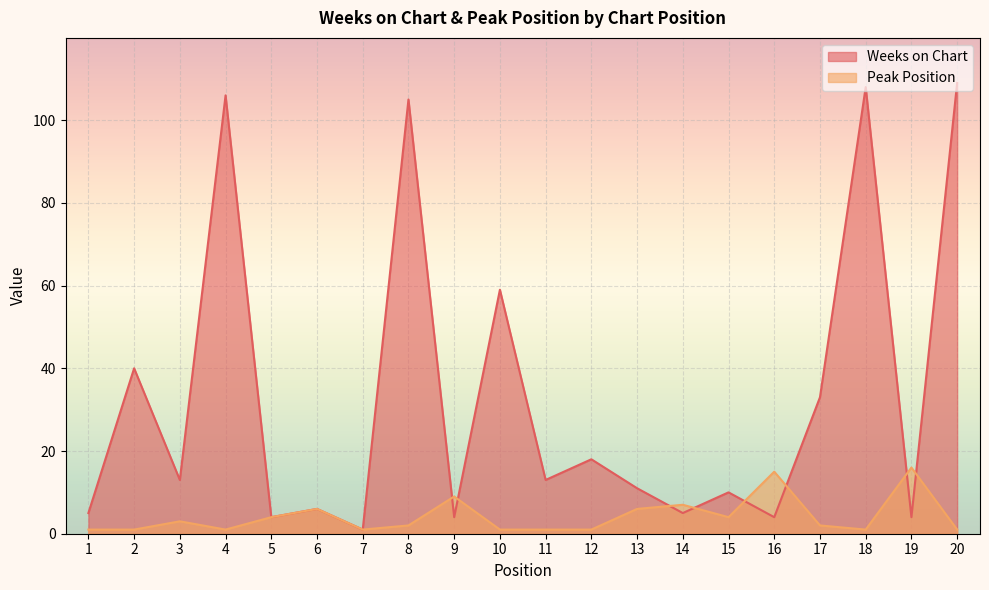

What is the lowest value of the Peak Position series?

1